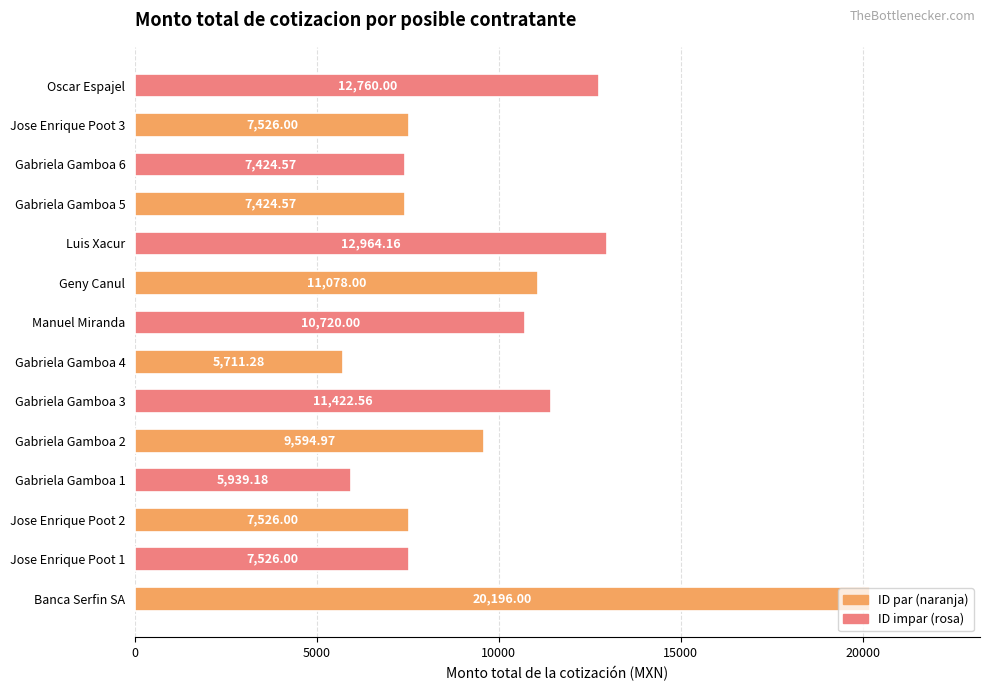

Which label corresponds to the largest value in the chart?

Banca Serfin SA